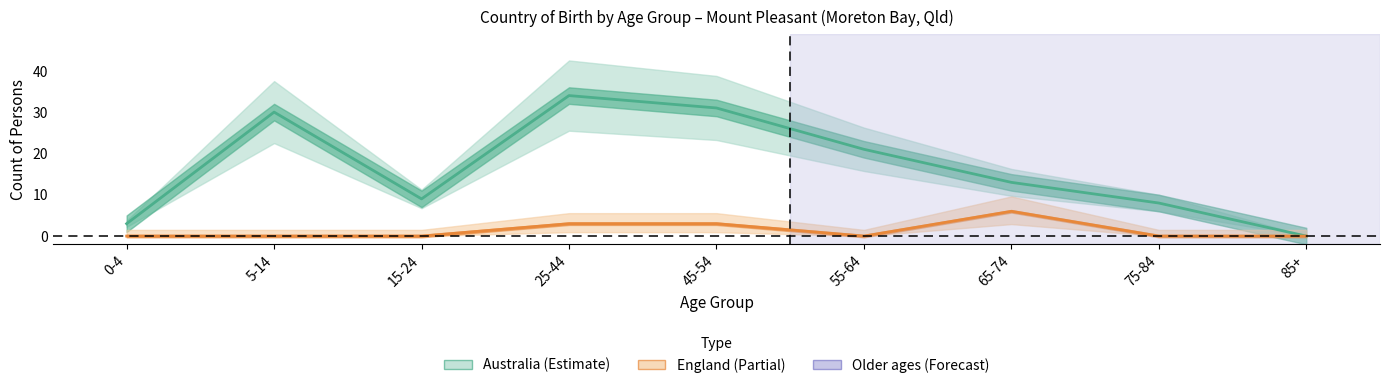

How many lines are shown in the chart?

2